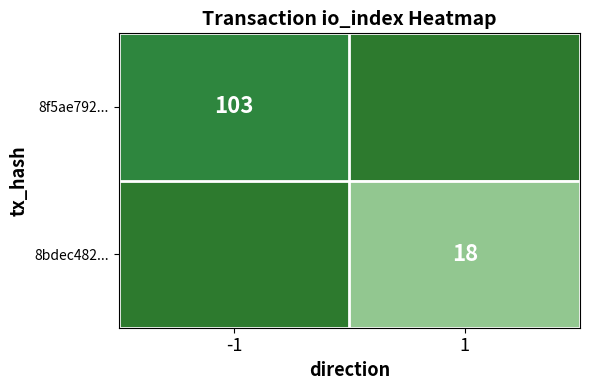

Is it true that 8bdec482... equals 27 at 1?

False